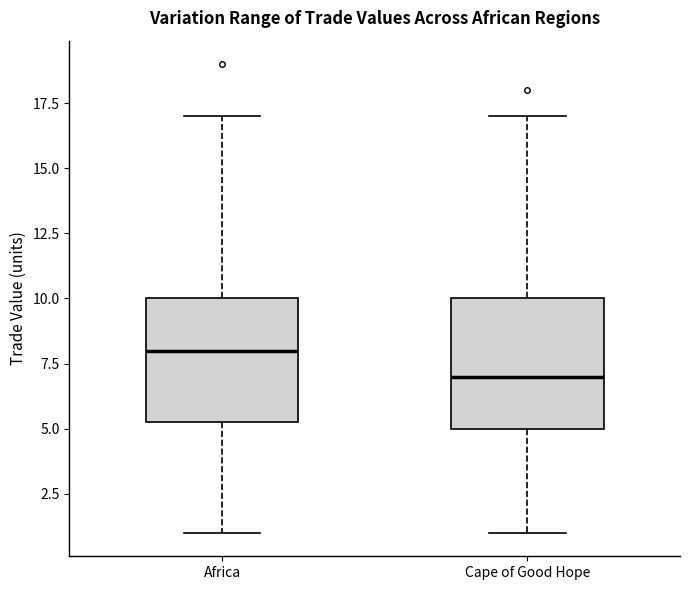

Where is the lower edge of the box for Africa on the y-axis? The values are not printed on the chart, so give them approximately, as read against the axis.

5.5